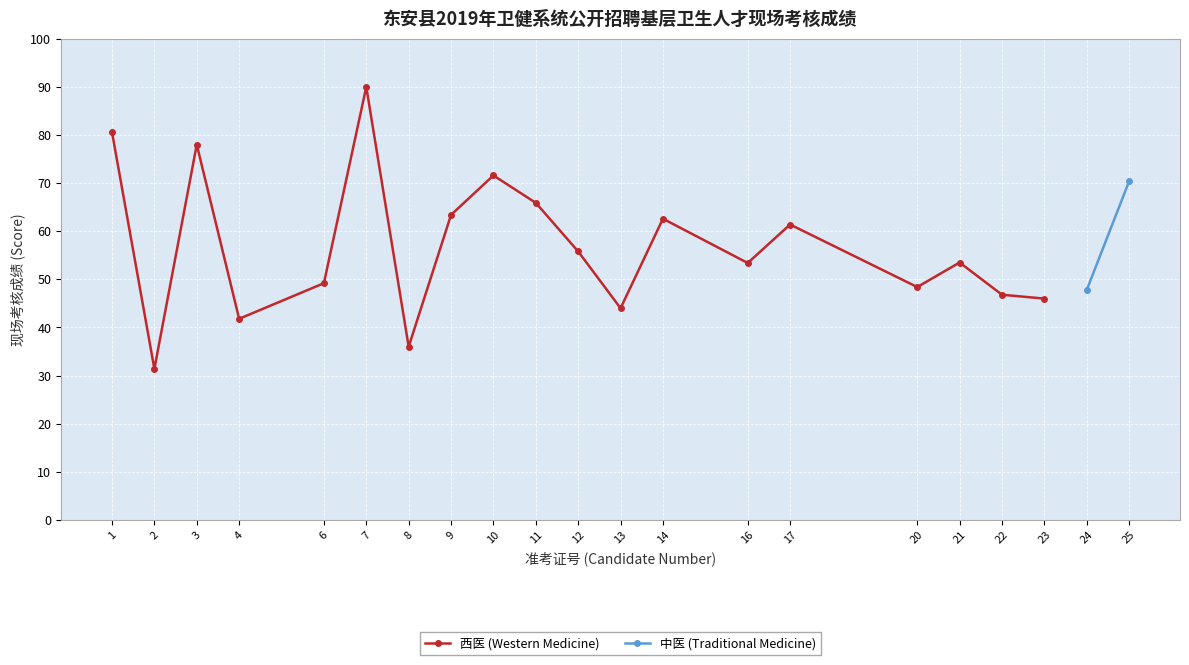

Where is the first local maximum for 西医 (Western Medicine)?

3